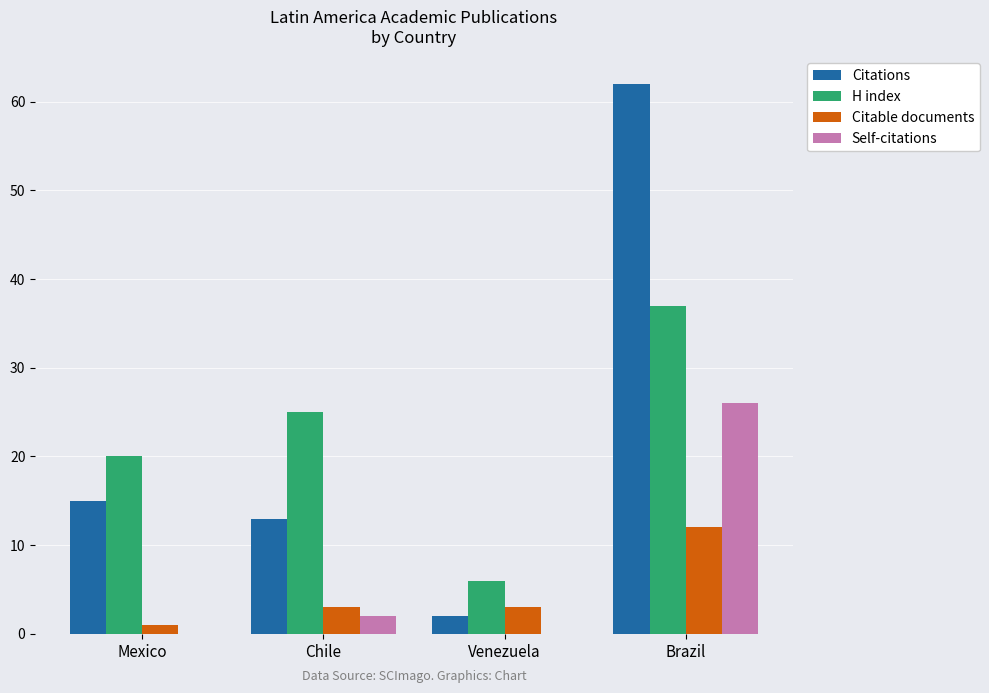

Are the bars horizontal?

No